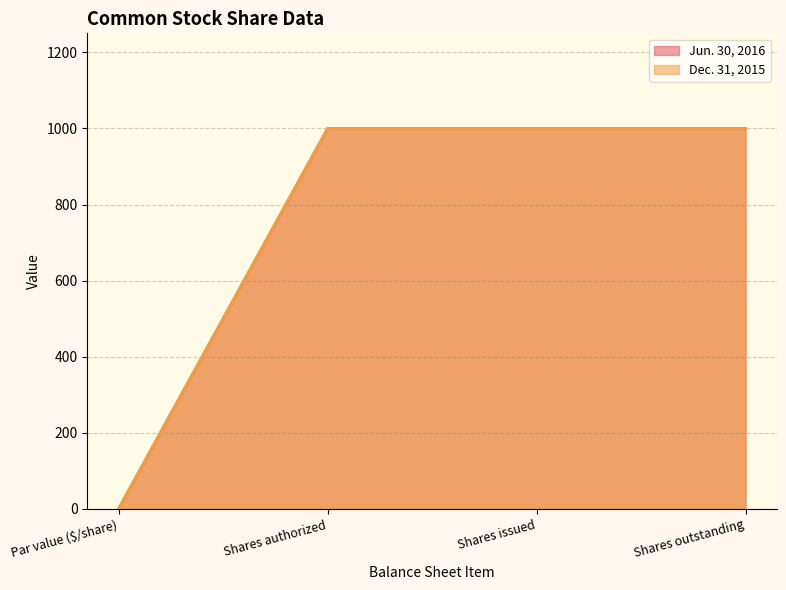

What is the difference between the maximum and minimum values in the Jun. 30, 2016 series?

999